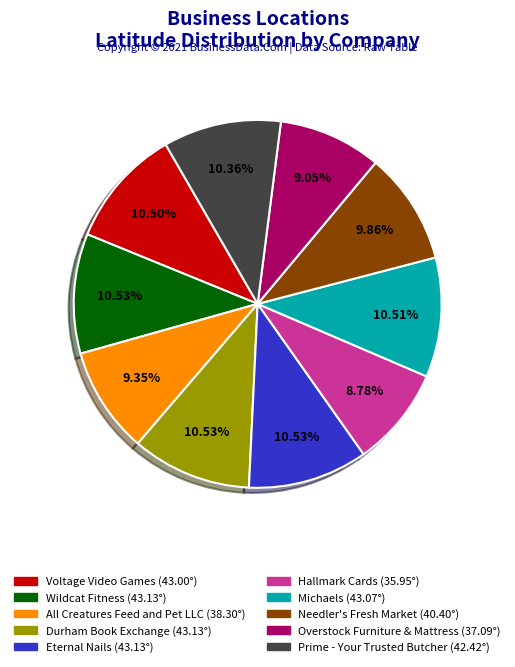

Combined, what portion of the pie is Wildcat Fitness and Durham Book Exchange?

21.1%